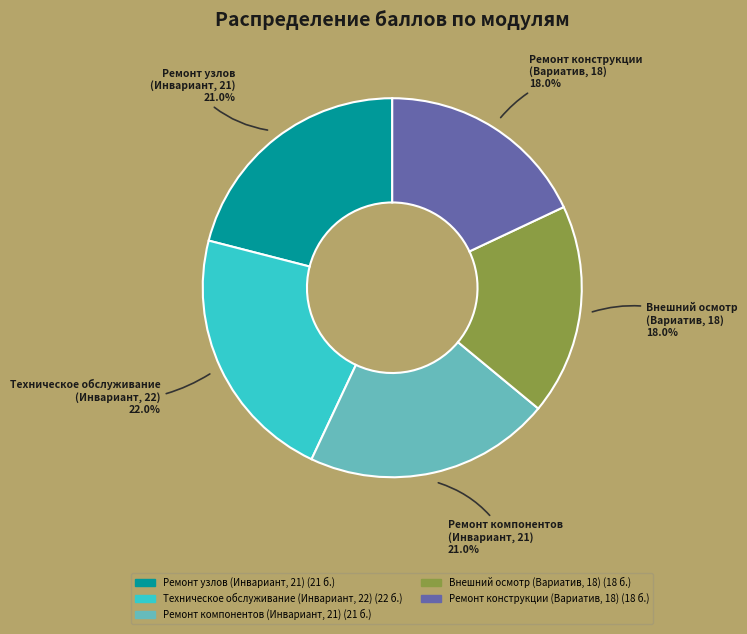

How many segments does this pie chart have?

5